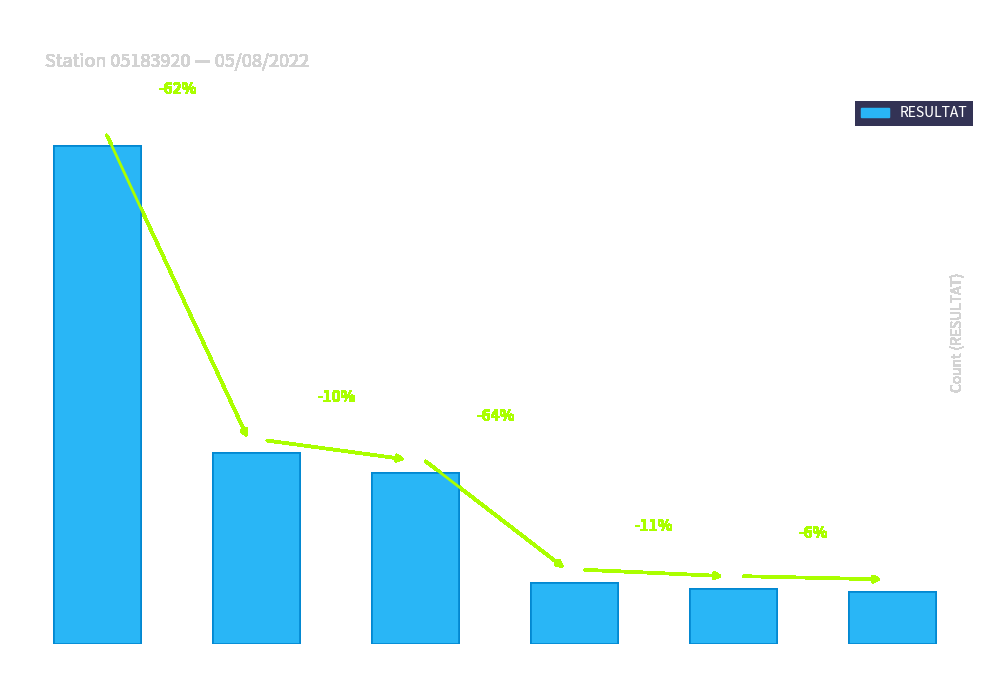

Reading right to left, what are all the values shown in this chart?

CPLI=16	ADMI=17	ADMO=19	NFON=53	NPAE=59	ADPY=154